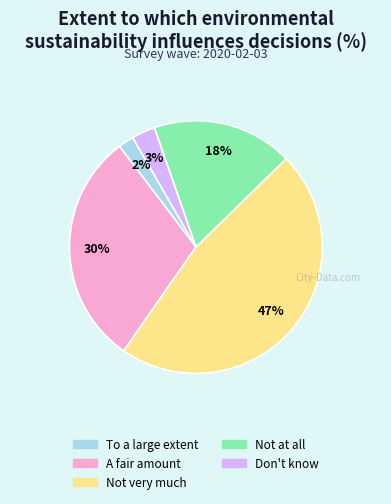

To the nearest percent, what percentage of the pie is Don't know?

3%